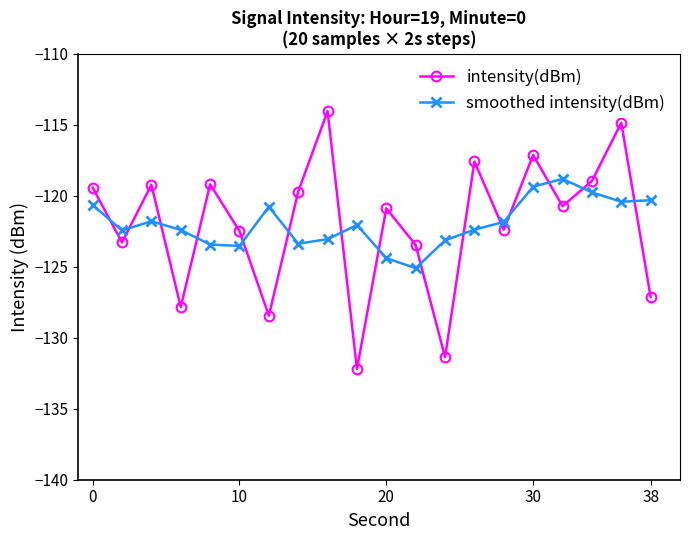

At how many categories does at least one series exceed -124?

20